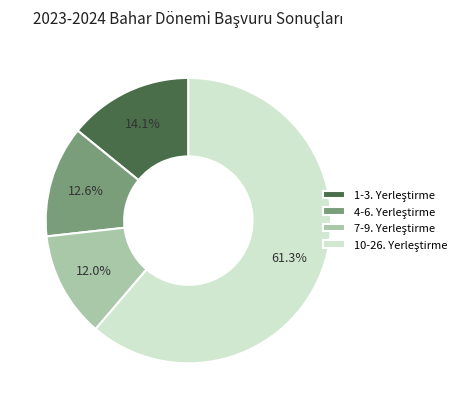

Is there a majority slice in this chart?

Yes